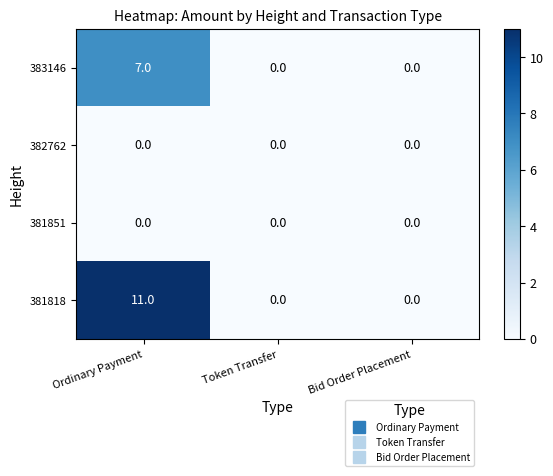

How many categories are shown in the chart?

3